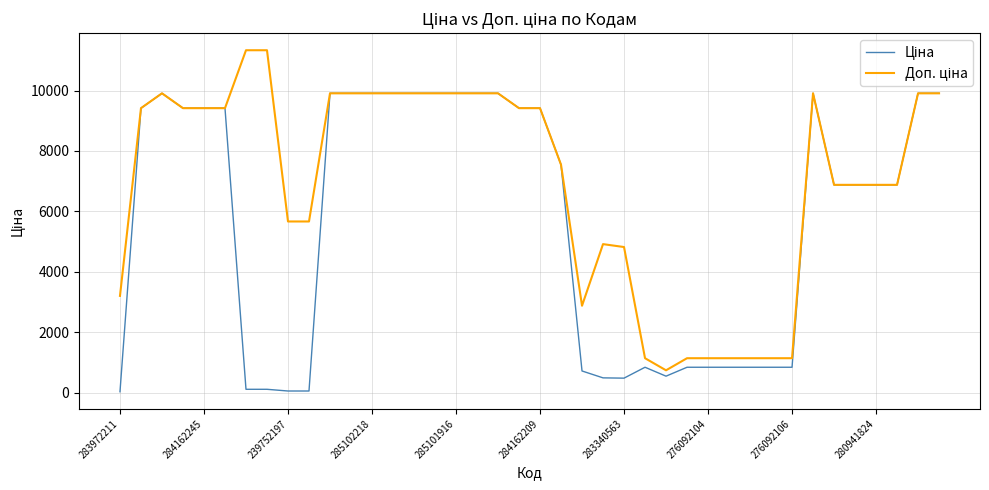

What is the greatest value displayed?

11334.0